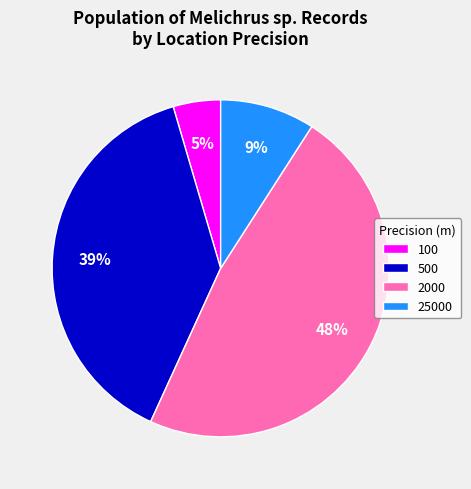

Which slice is the smallest?

100